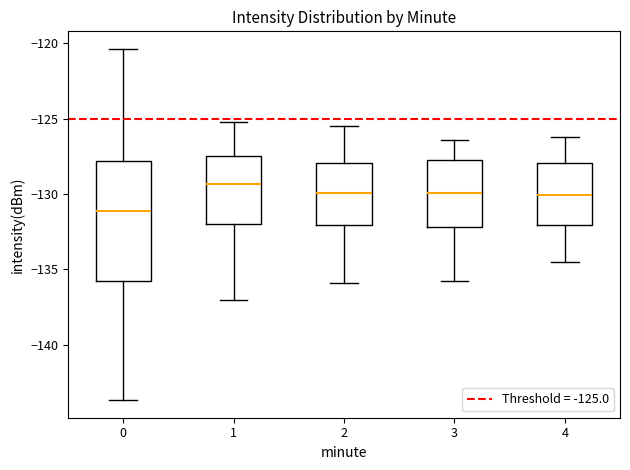

Where is the lower edge of the box at x = 4 on the y-axis? The values are not printed on the chart, so give them approximately, as read against the axis.

-132.0